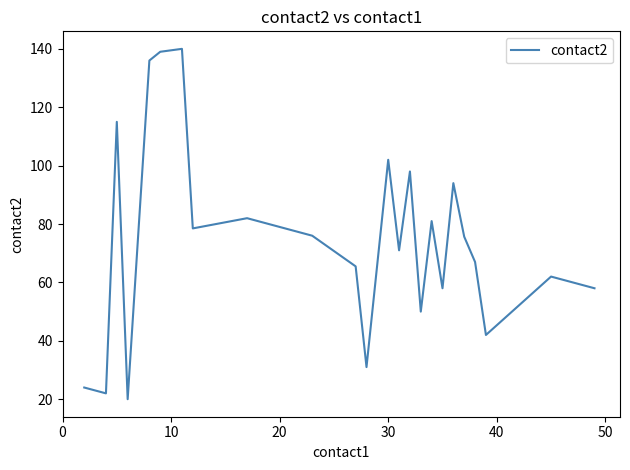

Does the chart display data point markers on the line(s)?

No